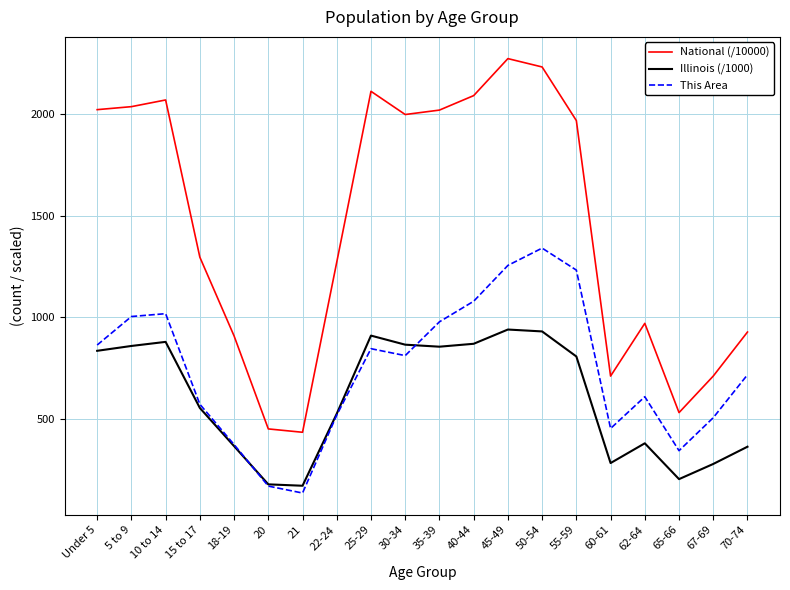

True or false: This Area and National (/10000) cross at least once.

False